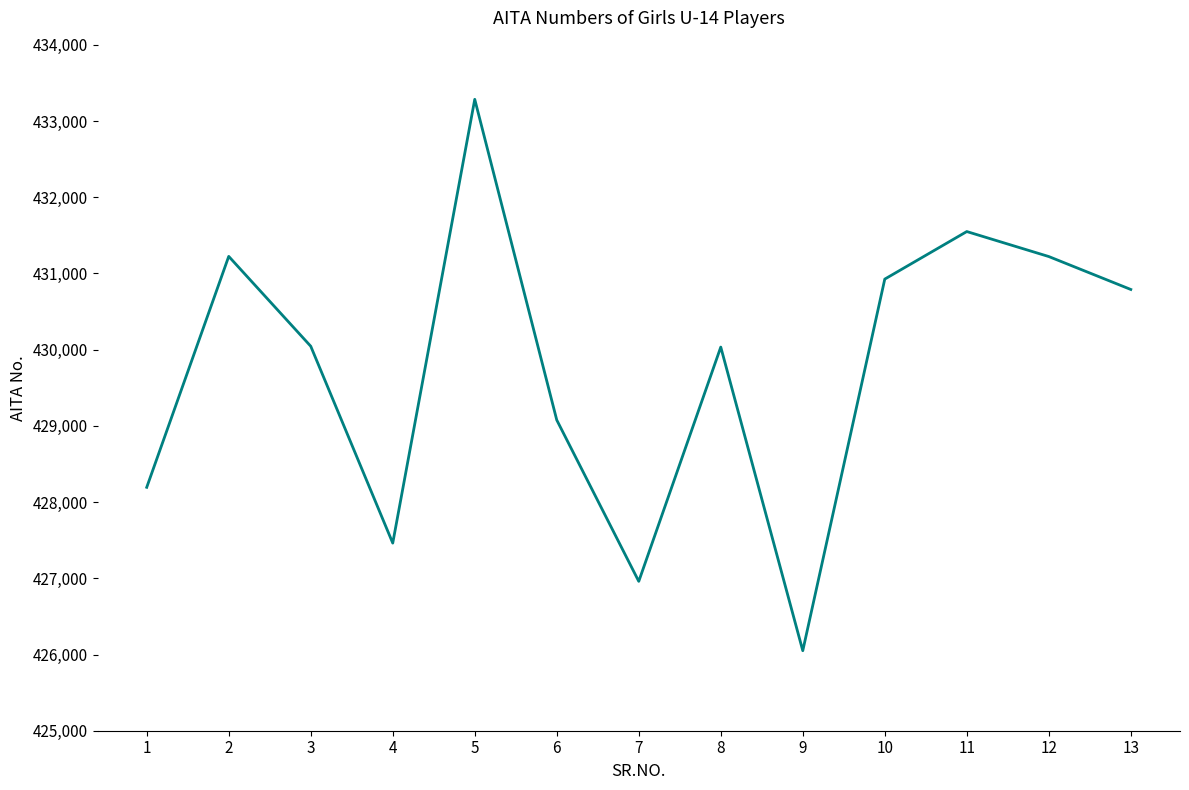

What is the maximum value shown in the chart?

433285